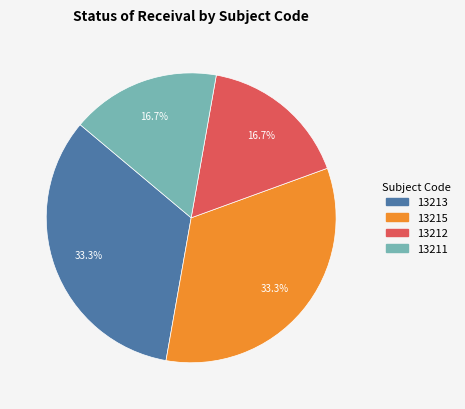

Is there a majority slice in this chart?

No